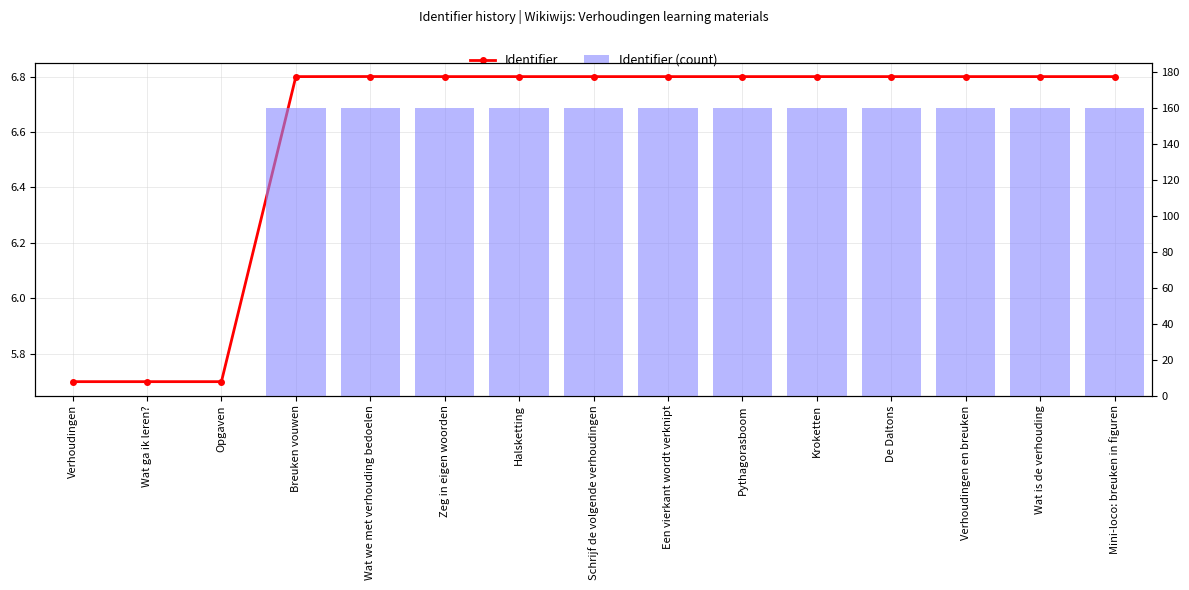

Is the value of Identifier (scaled) at Een vierkant wordt verknipt greater than the value of Identifier (normalized) at Wat we met verhouding bedoelen?

Yes